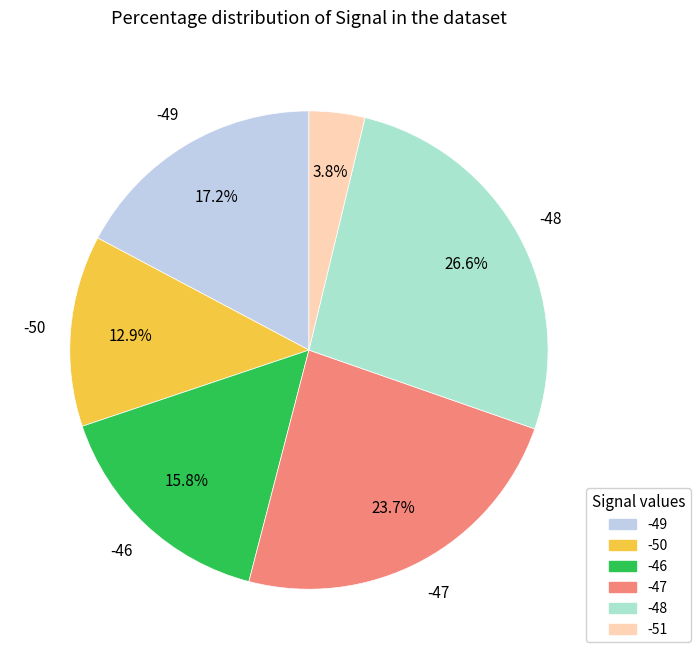

How many slices are in this pie chart?

6